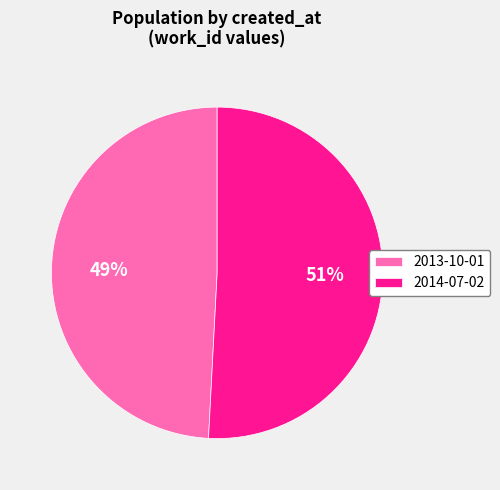

Which category has the smallest portion of the pie?

2013-10-01